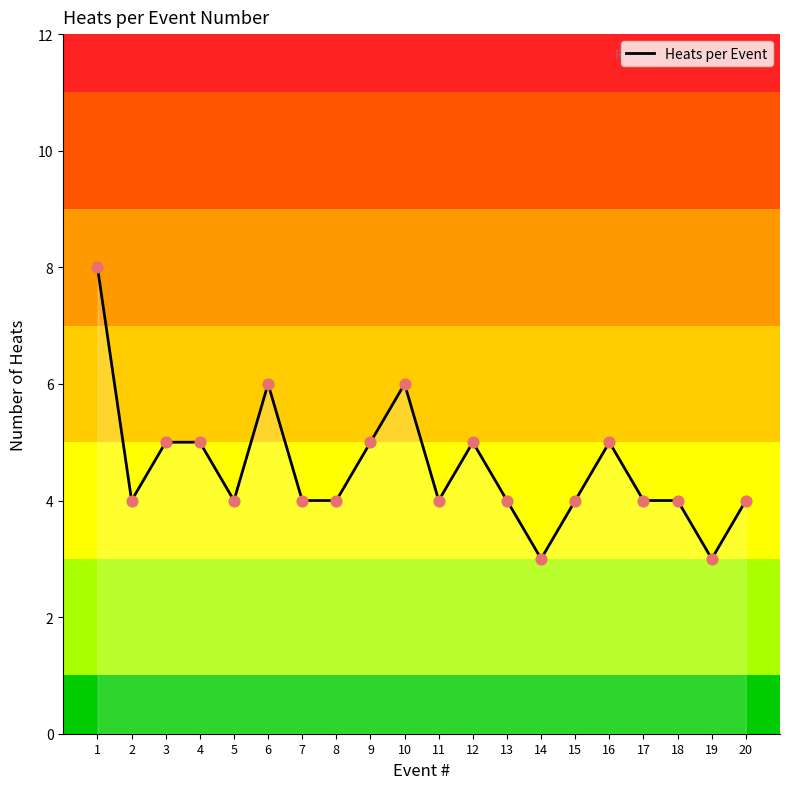

What is the change in value from 14 to 17?

+1